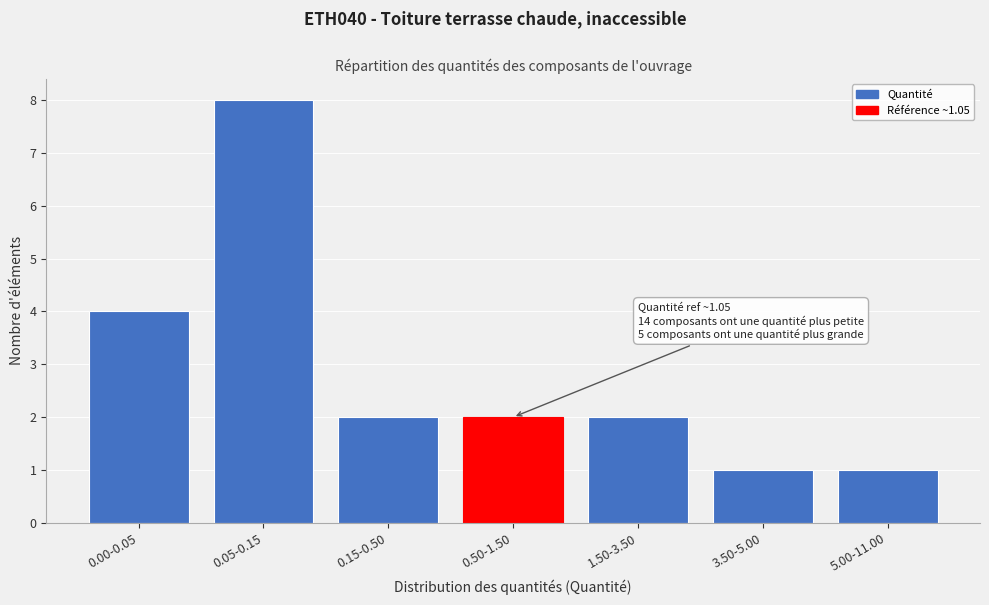

Reading left to right, transcribe all the data shown in this chart.

0.00-0.05=4	0.05-0.15=8	0.15-0.50=2	0.50-1.50=2	1.50-3.50=2	3.50-5.00=1	5.00-11.00=1